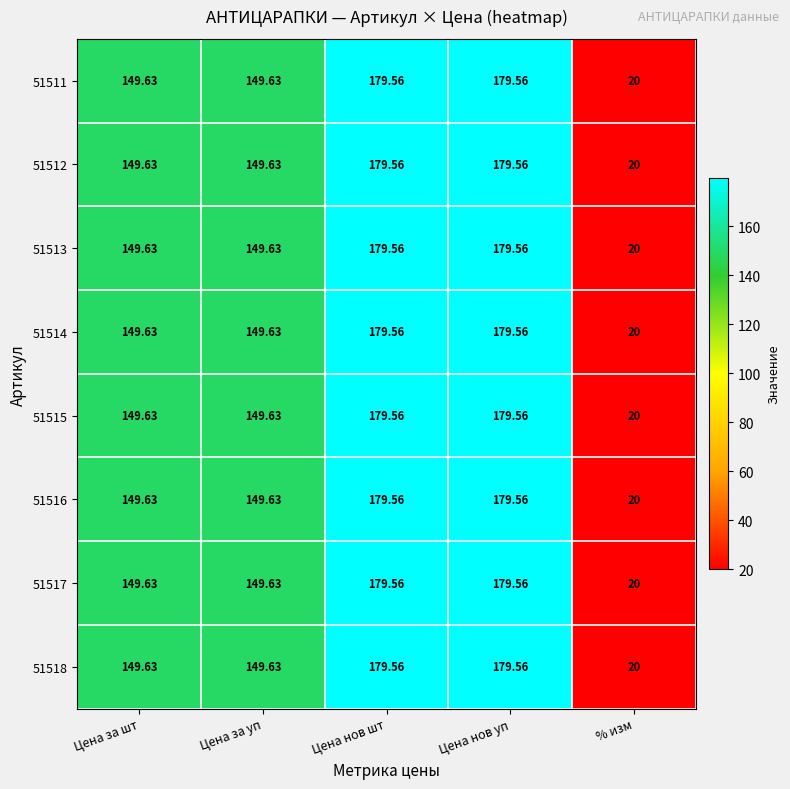

Where does the 51513 series first go above 149?

Цена за шт